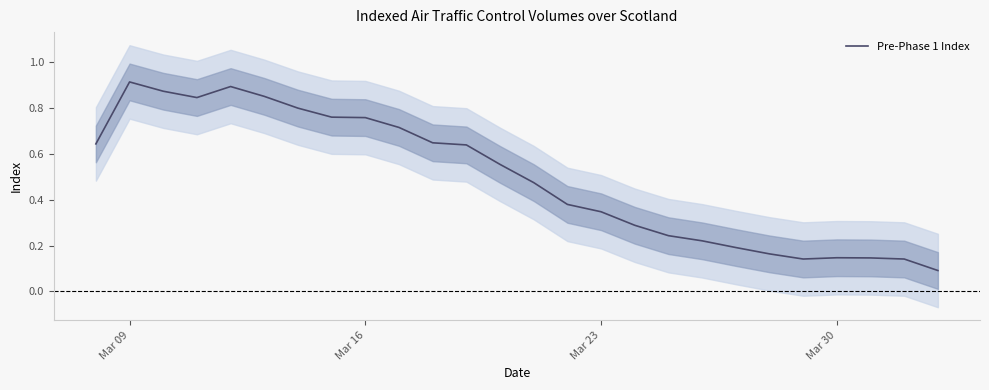

The value of Pre-Phase 1 Index at Mar 23 is 0.5. True or false?

False